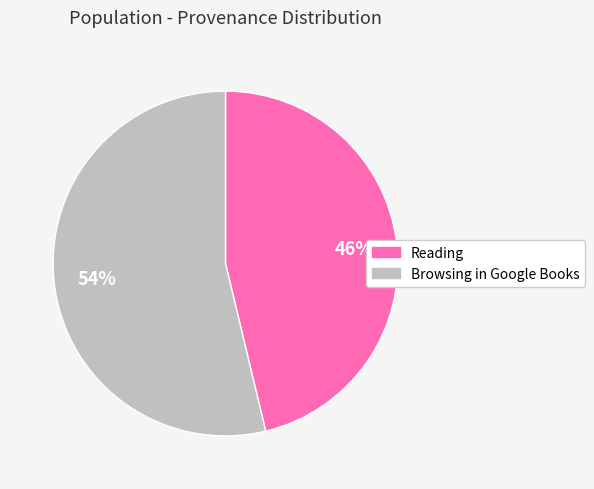

To the nearest percent, what is the combined percentage of Browsing in Google Books and Reading?

100%